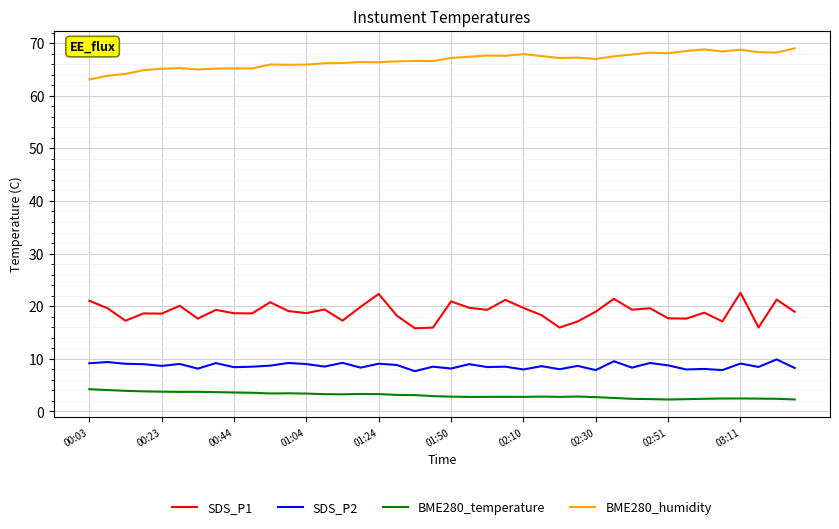

True or false: BME280_temperature has more than 1 interior local peaks.

True